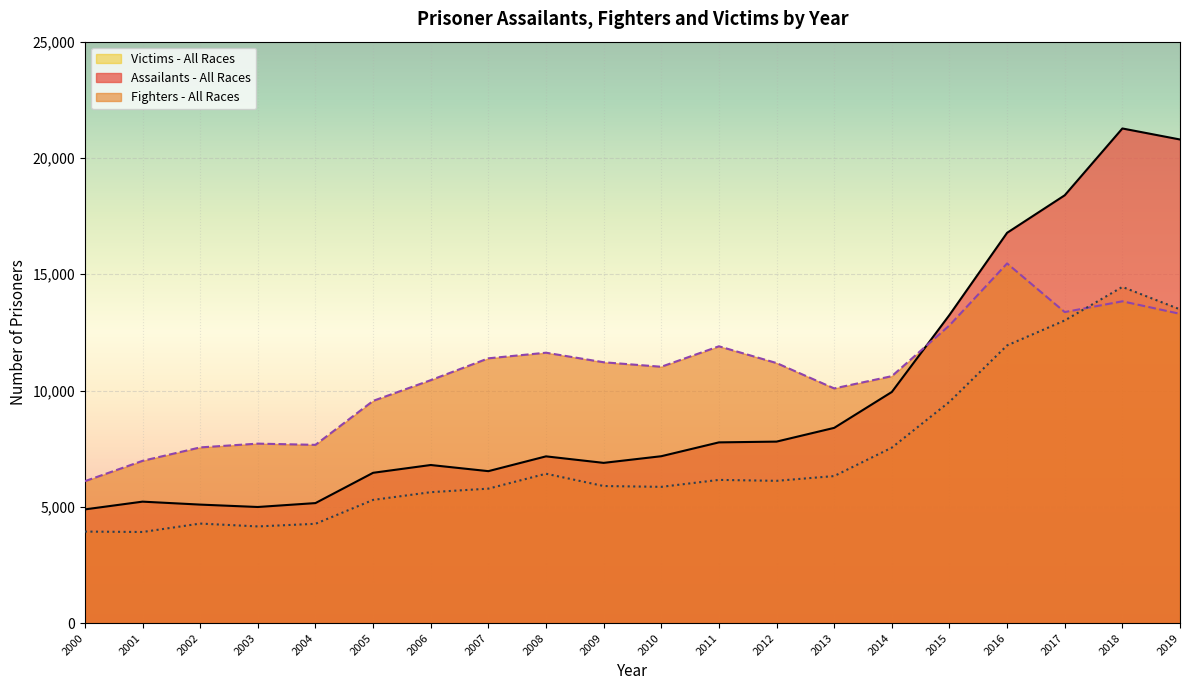

True or false: Fighters - All Races has a value of 11386 at 2007.

True